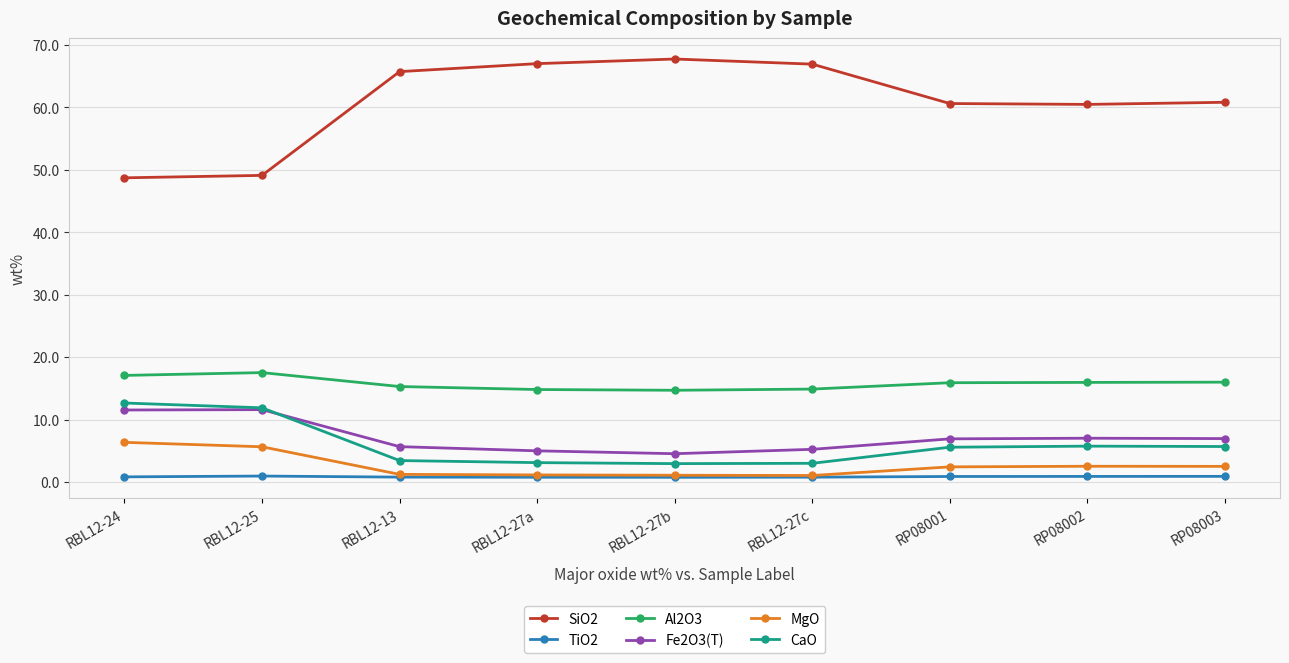

What are all the series names shown in the legend?

SiO2, TiO2, Al2O3, Fe2O3(T), MgO, CaO